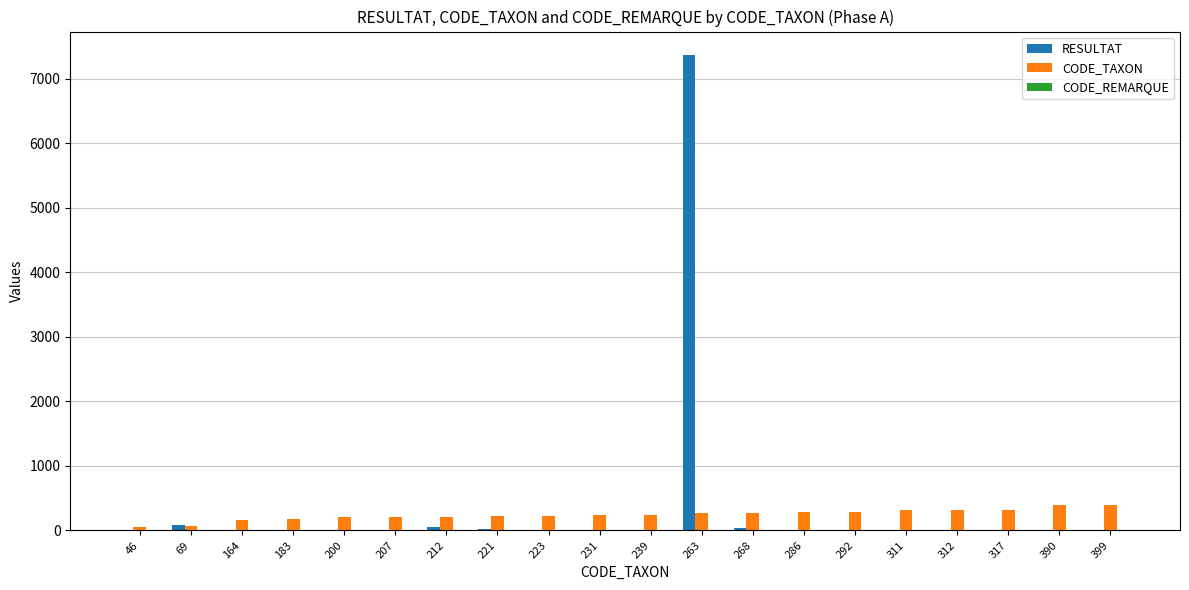

Is the value of CODE_TAXON at 312 greater than the value of RESULTAT at 399?

Yes